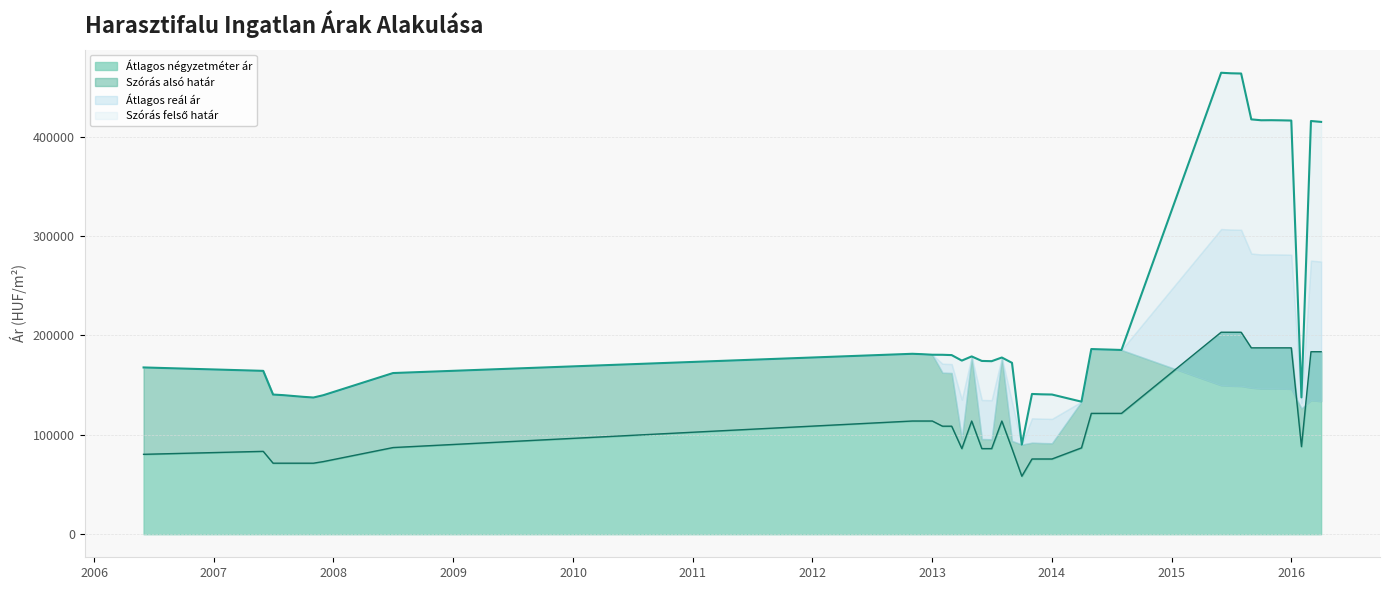

At how many categories does at least one series exceed 372493?

10